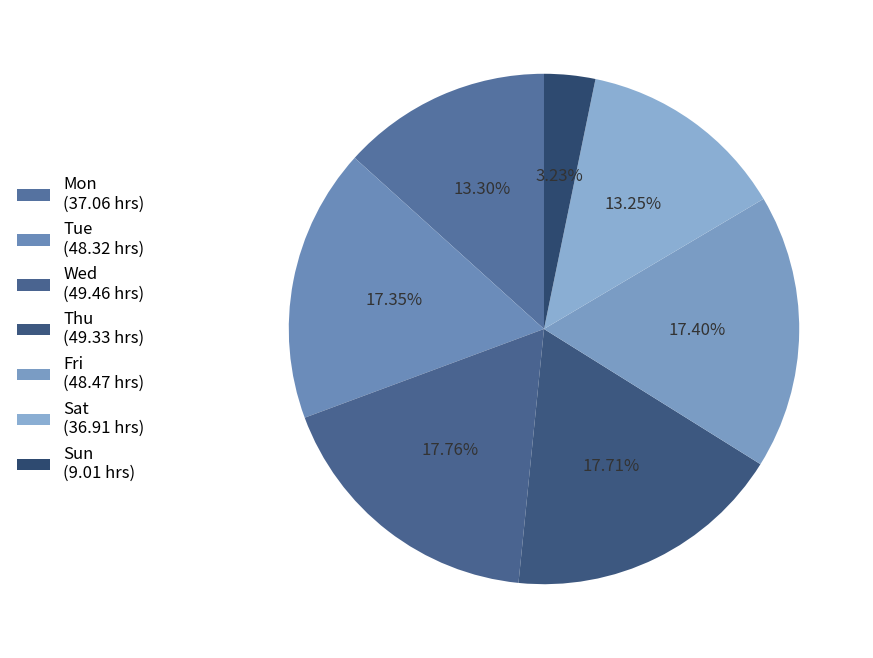

How many segments does this pie chart have?

7